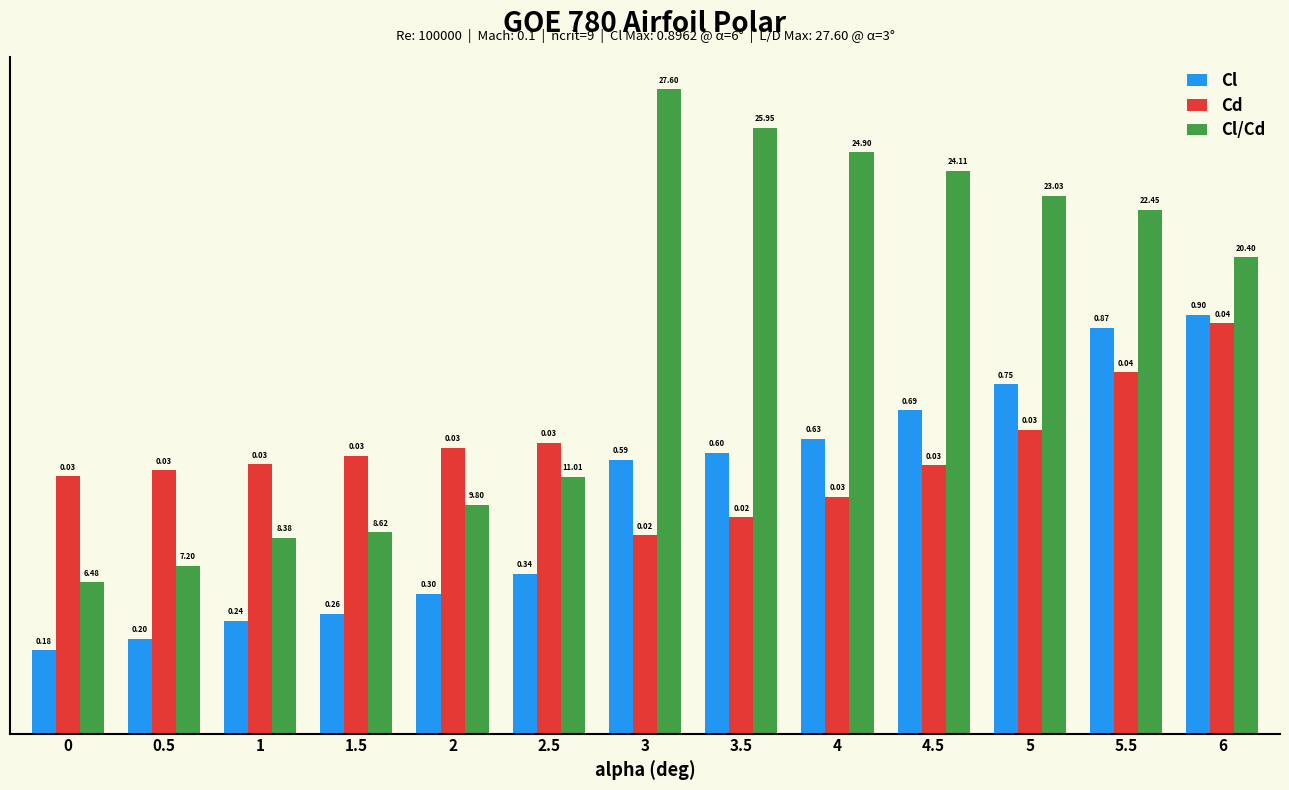

What is the difference between the Cl values at 0.5 and 3.5?

0.4